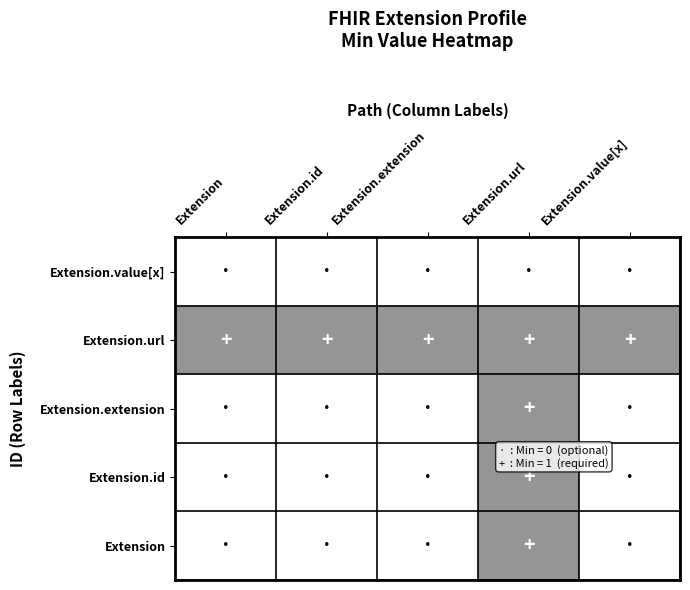

What is the spread (max minus min) of values at Extension.url?

1